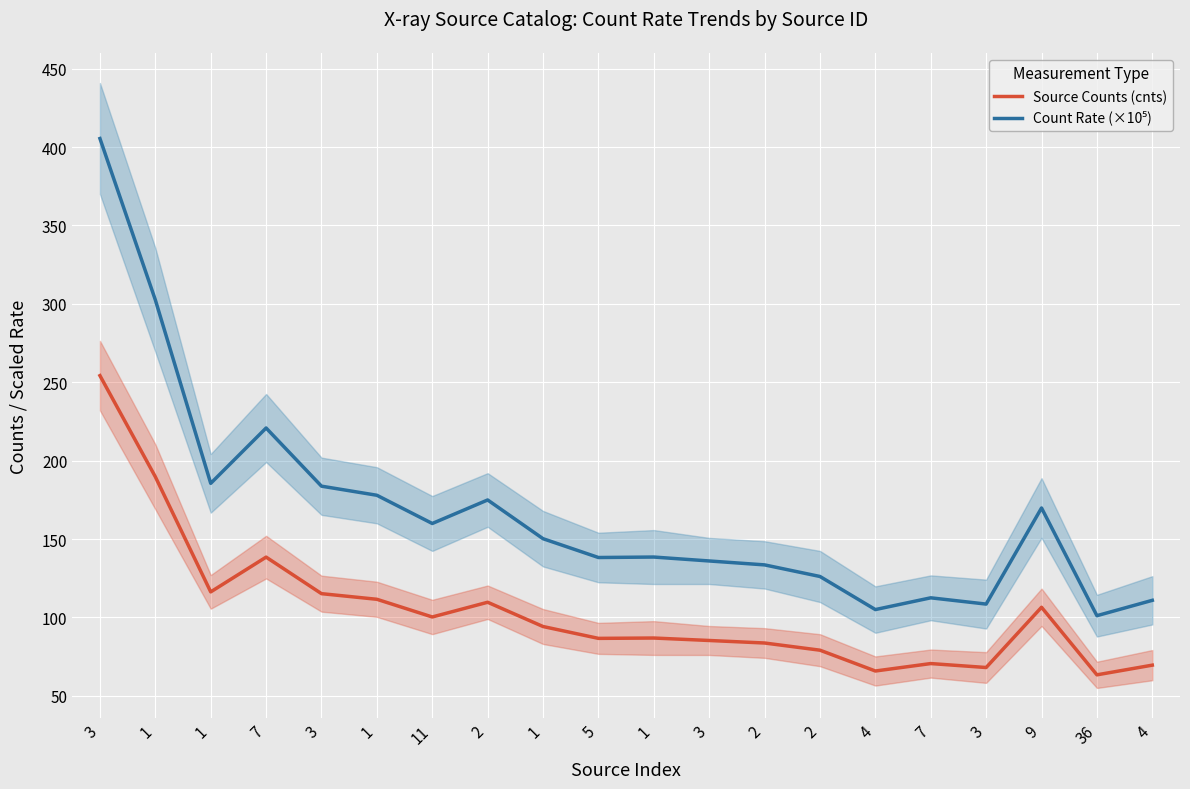

True or false: Count Rate (×10⁵) and Source Counts (cnts) cross at least once.

False